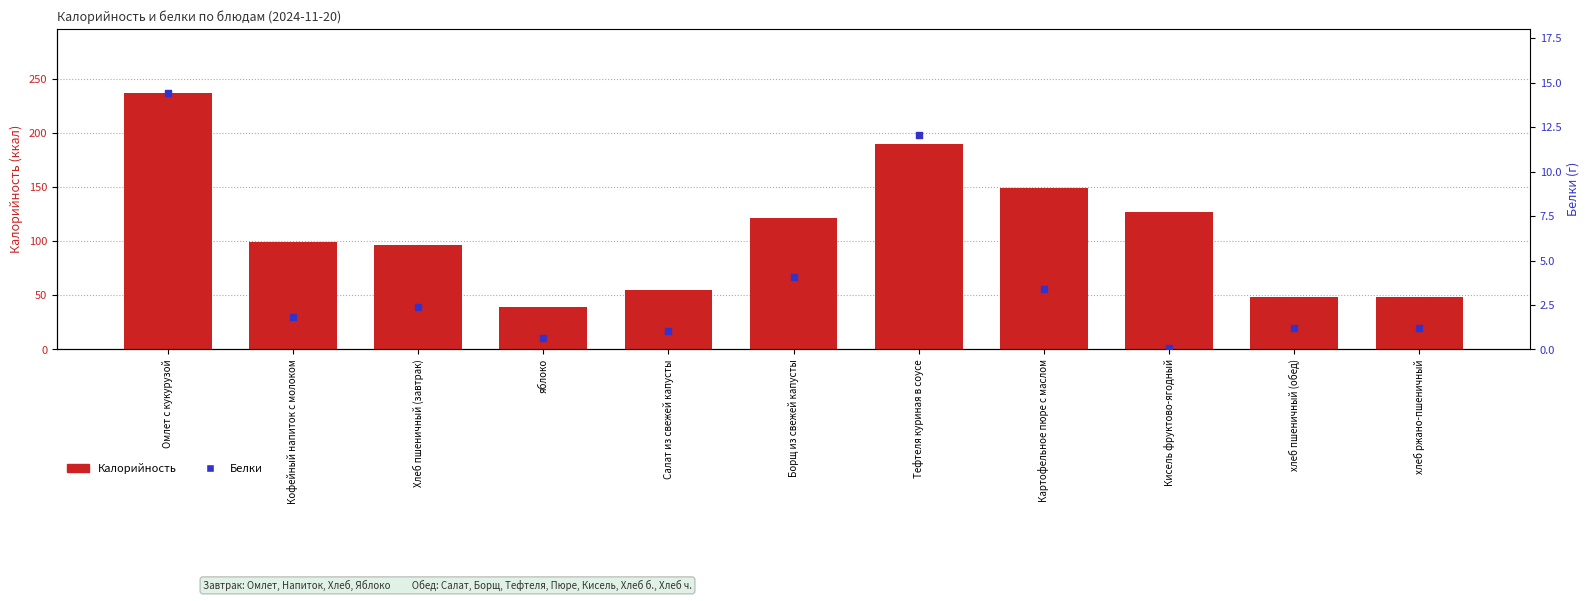

Is the value of Калорийность at Кофейный напиток с молоком greater than the value of Белки at яблоко?

Yes